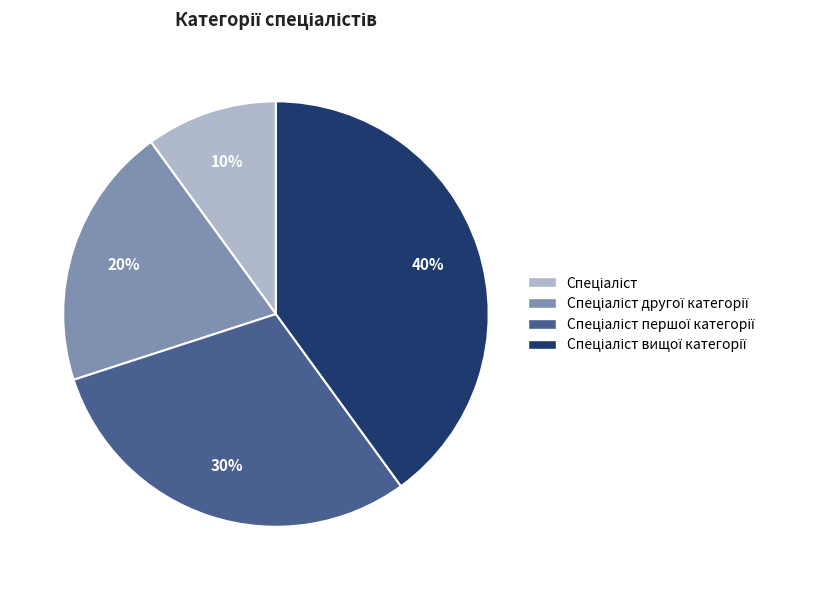

Is there any slice that represents more than half of the pie?

No